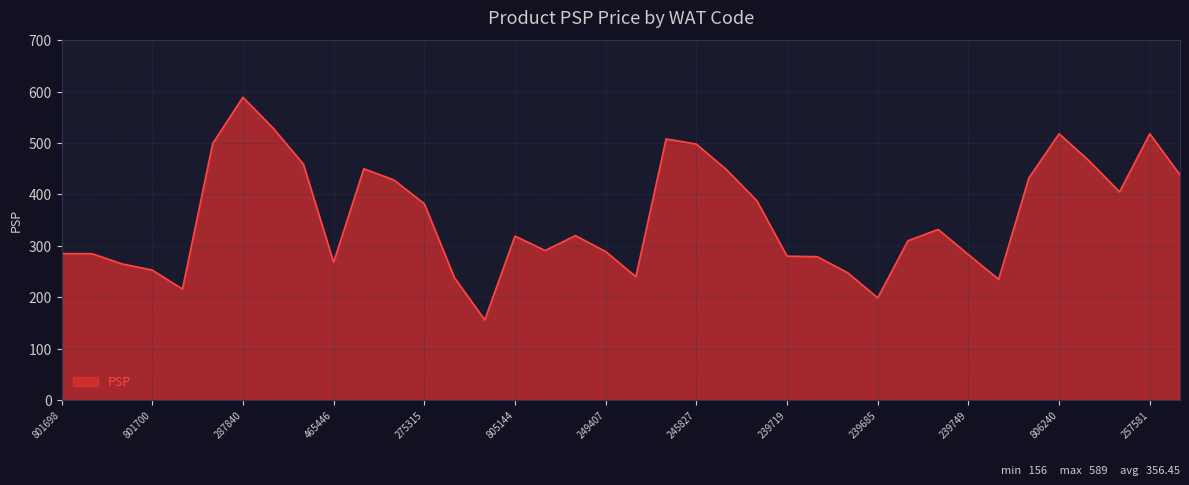

Reading right to left, transcribe all the data shown in this chart.

438	518	405	465	518	432	235	283	332	310	199	248	279	280	388	448	498	508	240	289	320	291	319	156	238	382	428	450	268	459	529	589	499	216	253	265	285	285